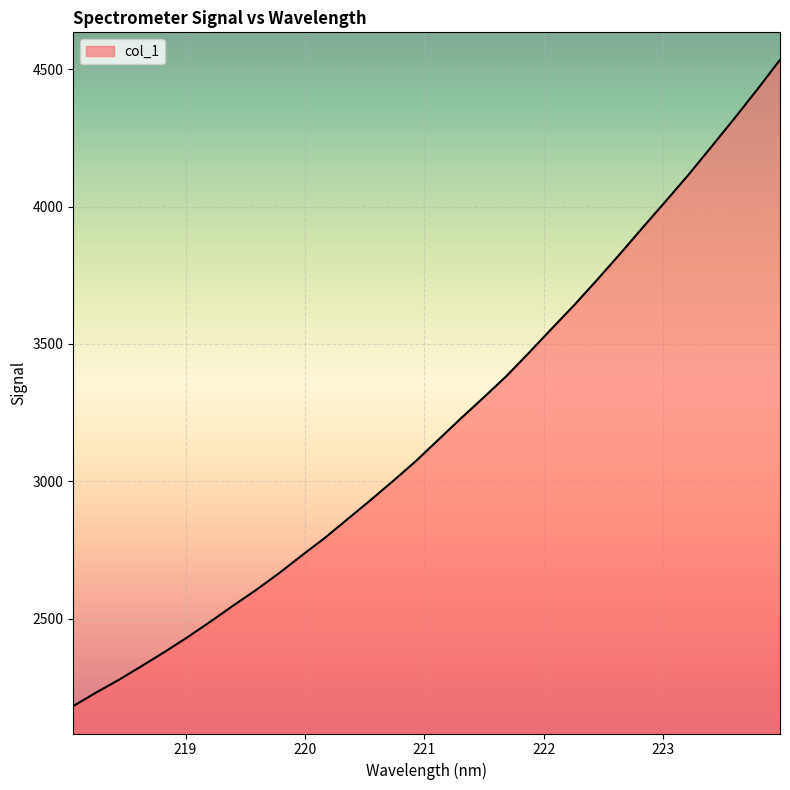

What is the minimum value shown in the chart?

2181.9